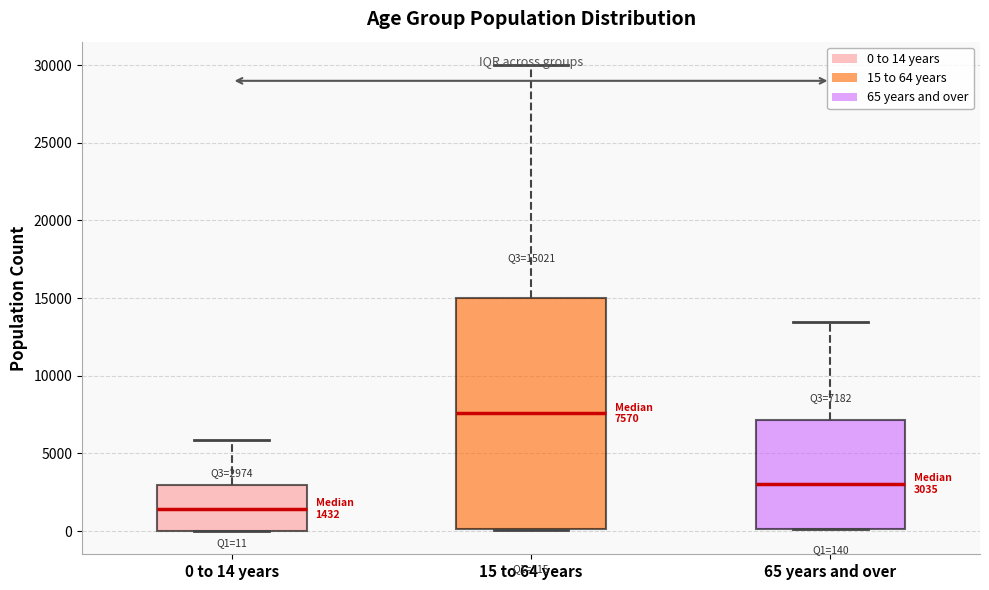

Comparing the boxes themselves (not the whiskers), which one is the tallest?

15 to 64 years